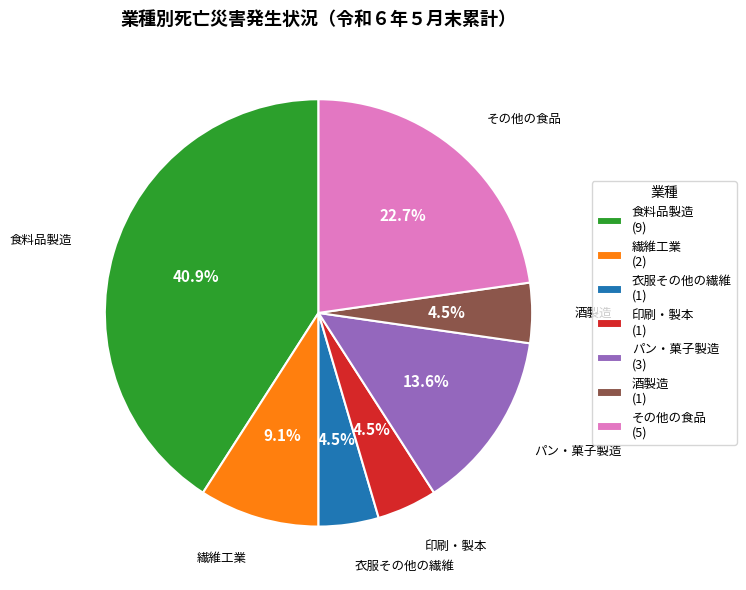

Approximately how many times larger is the value at パン・菓子製造 (3) compared to 酒製造 (1)?

3.0